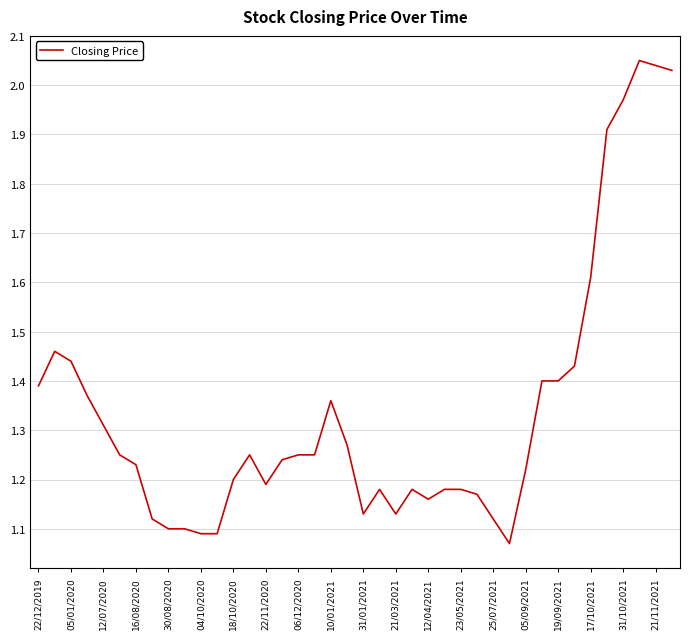

How many lines are shown in the chart?

1